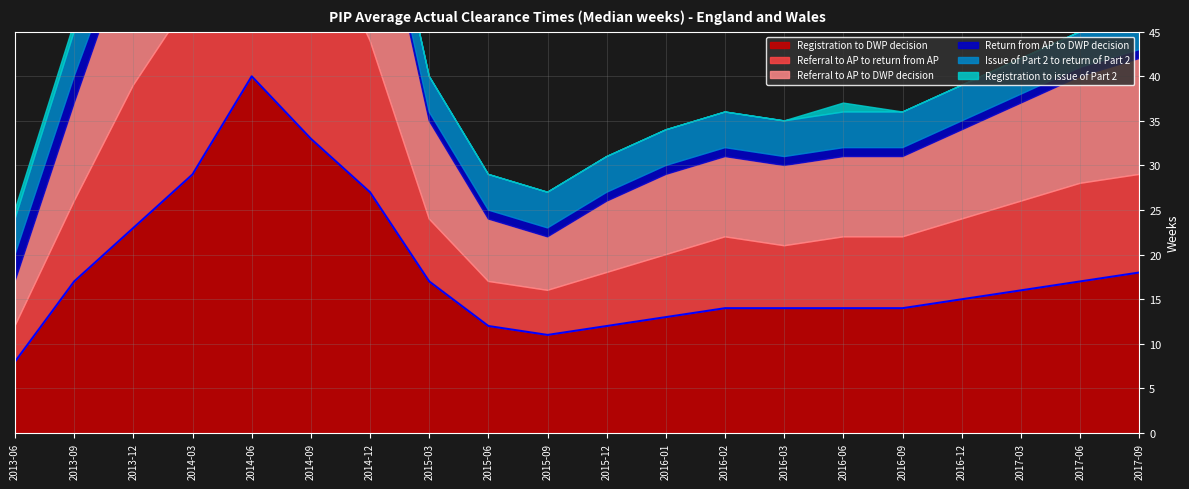

In Registration to DWP decision, how many points are higher than both neighbors (excluding endpoints)?

1